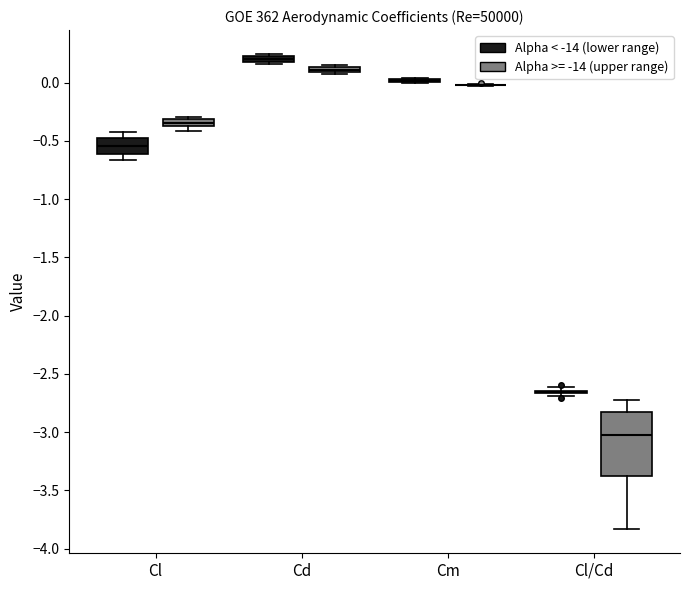

Where is the lower edge of the box for Cd (Alpha >= -14 (upper range)) on the y-axis? The values are not printed on the chart, so give them approximately, as read against the axis.

0.10